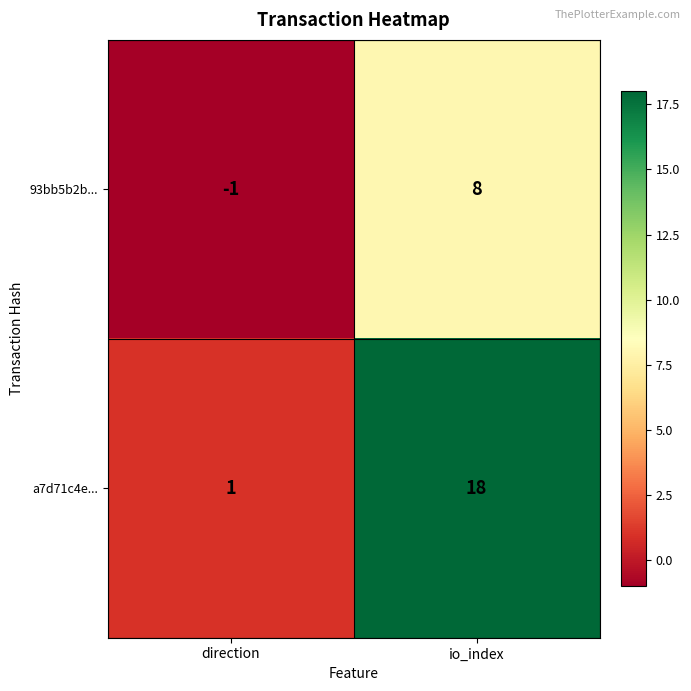

Rank the series by their maximum value, from lowest to highest.

93bb5b2b..., a7d71c4e...